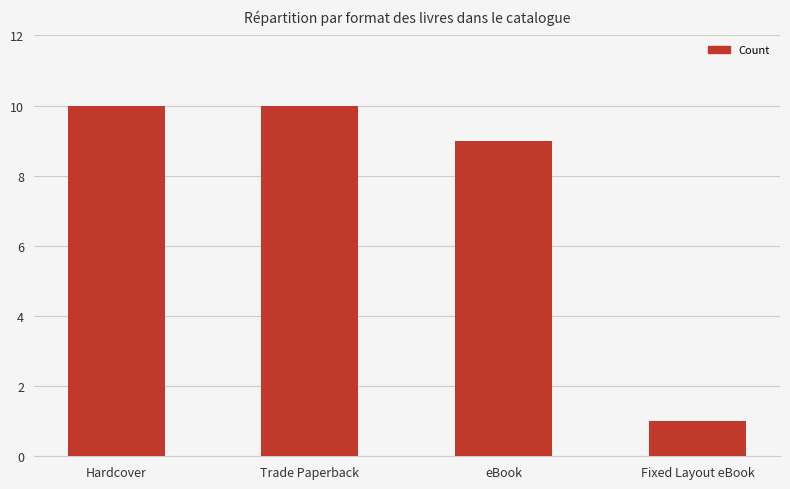

What is the difference between the values at Trade Paperback and eBook?

1